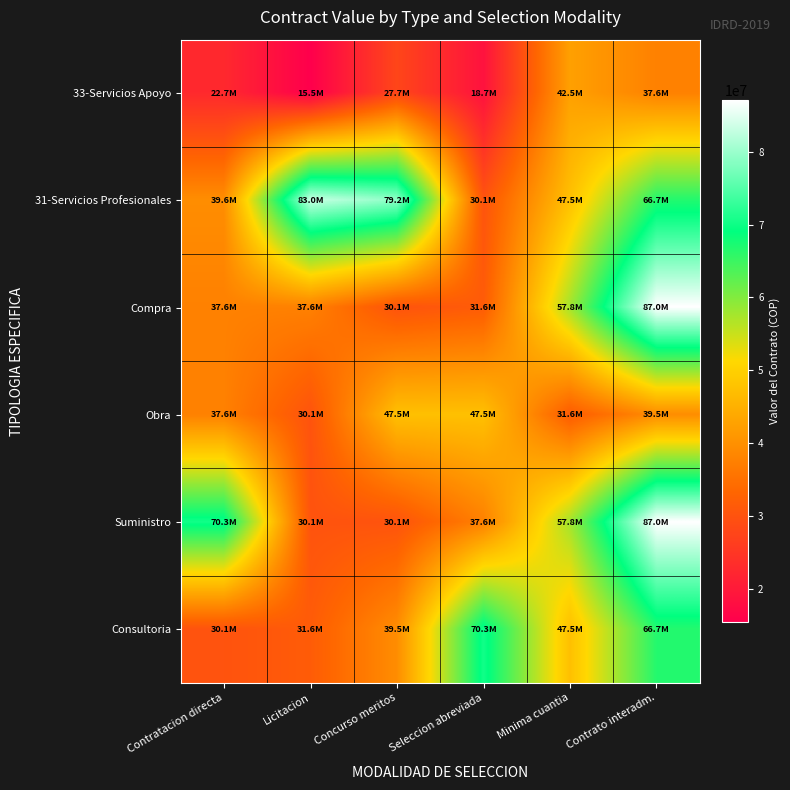

At which category is the sum across all series the highest?

Contrato interadm.